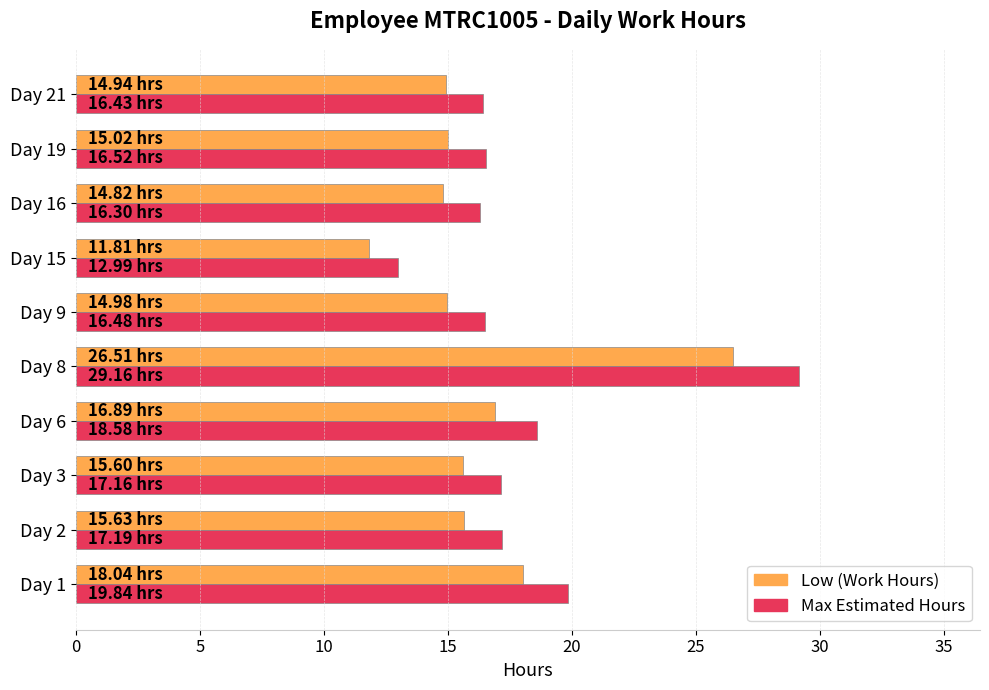

What is the minimum value shown in the chart?

11.8